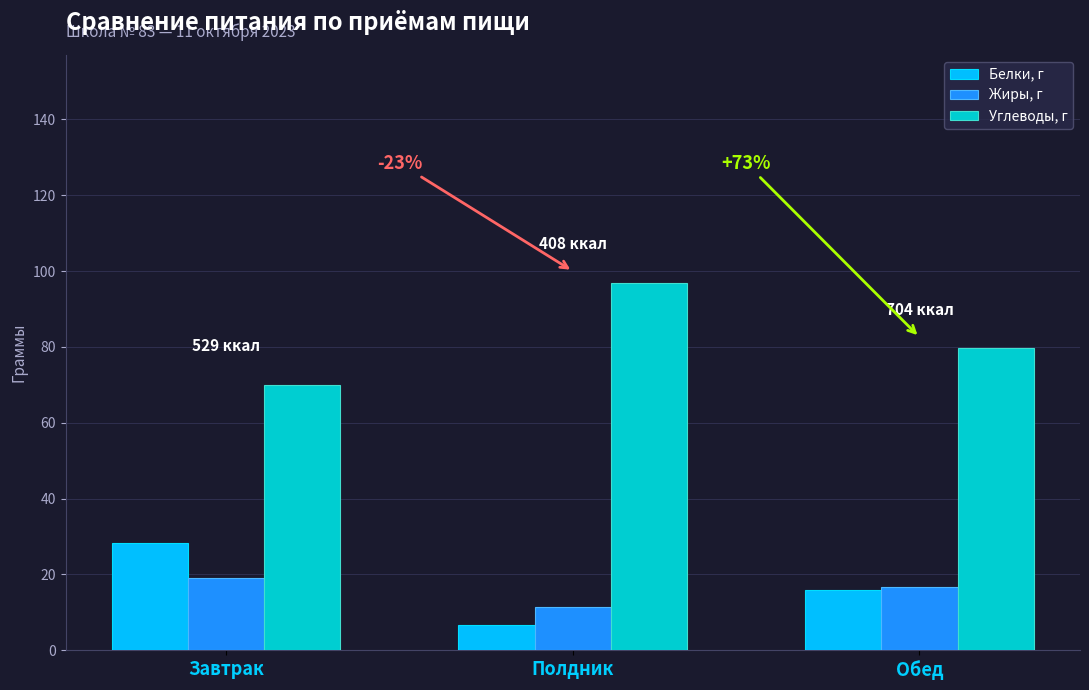

What is the label of the 2nd bar from the right?

Полдник